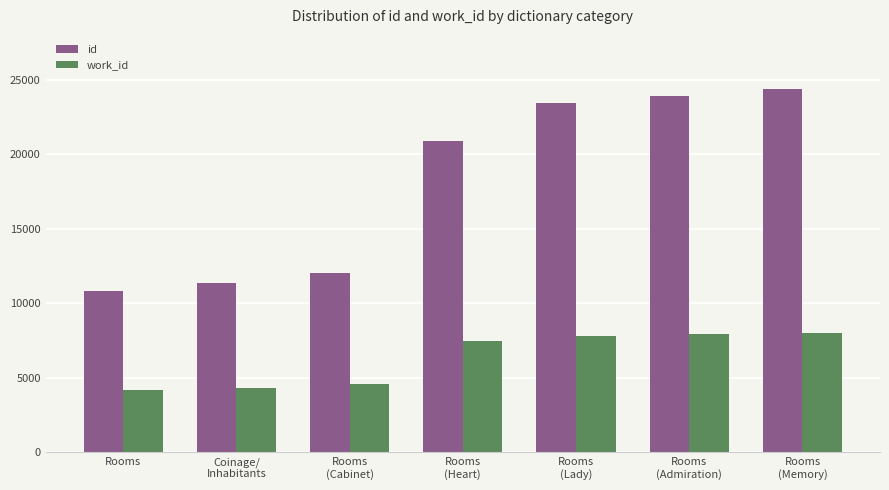

Count the number of data series in this chart.

2